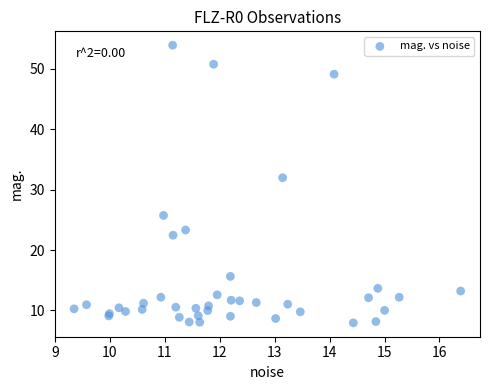

What Y value in the scatter plot is closest to 30?

32.0